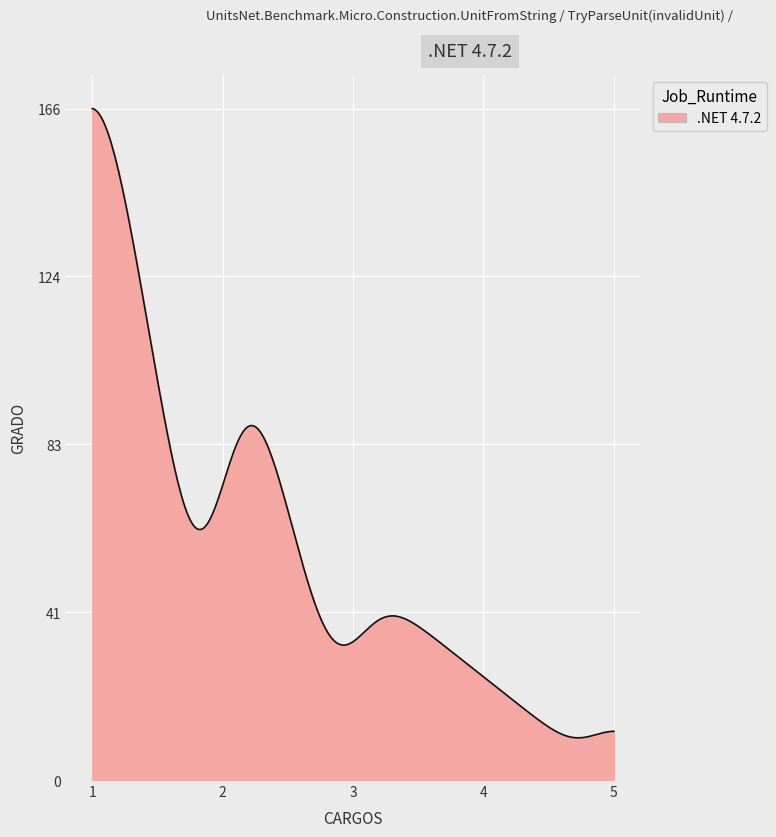

What is the difference between the maximum and minimum values?

155.5